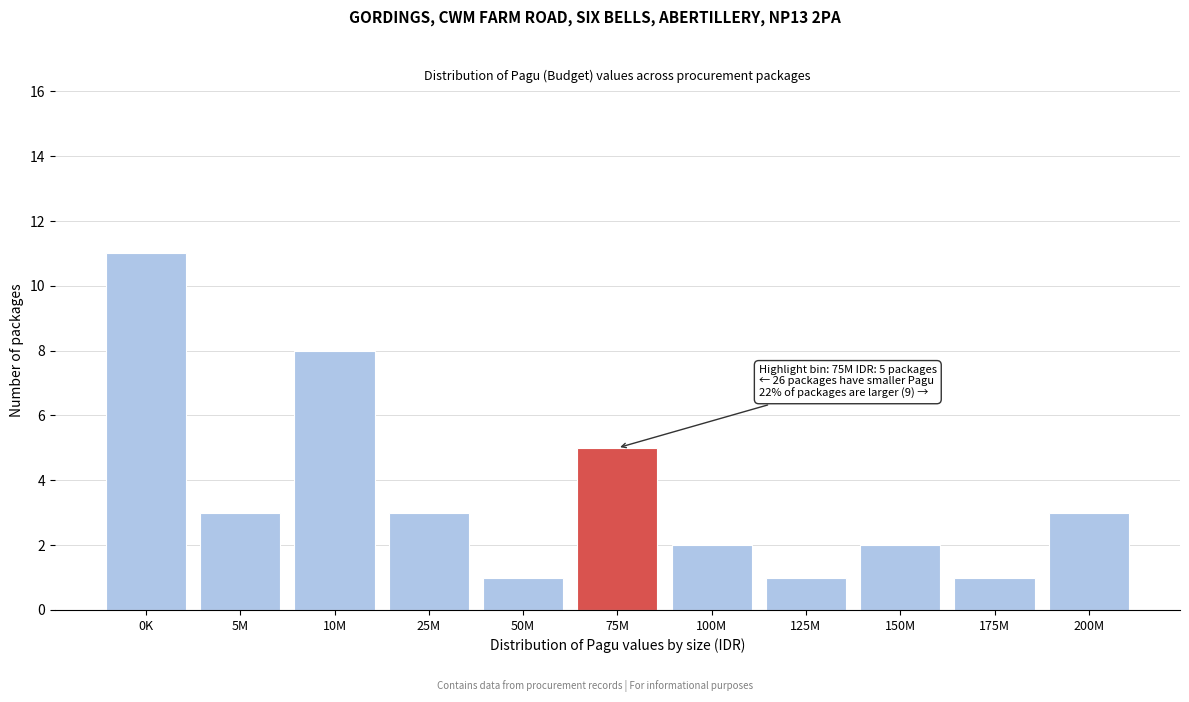

Reading left to right, list all the values displayed in this chart.

0K=11	5M=3	10M=8	25M=3	50M=1	75M=5	100M=2	125M=1	150M=2	175M=1	200M=3